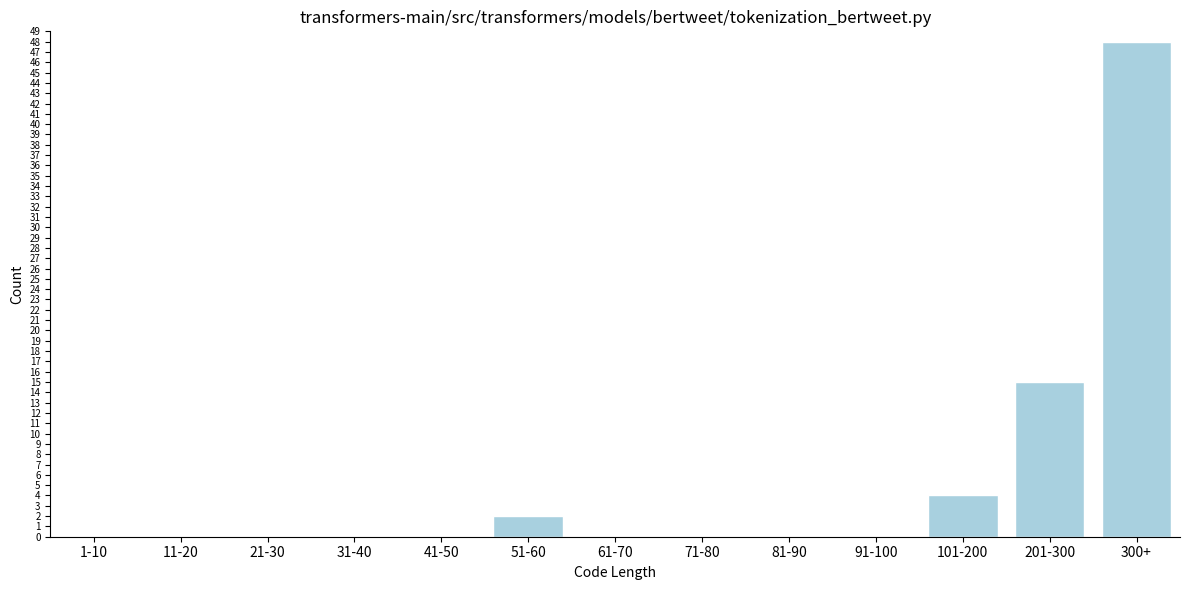

Reading left to right, what are all the values shown in this chart?

1-10=0	11-20=0	21-30=0	31-40=0	41-50=0	51-60=2	61-70=0	71-80=0	81-90=0	91-100=0	101-200=4	201-300=15	300+=48